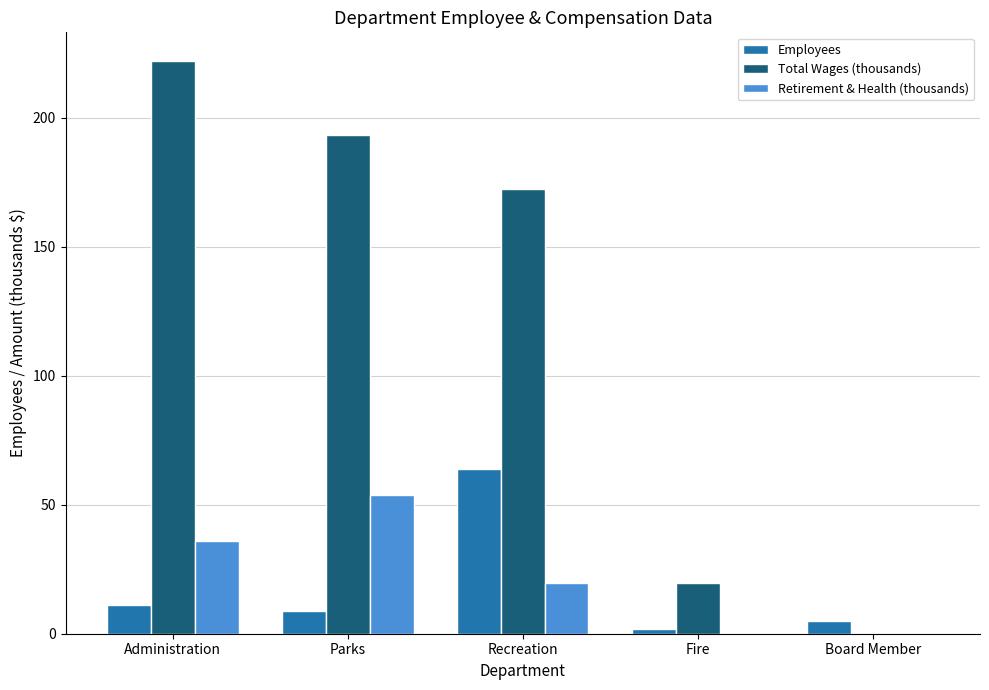

What is the sum of all Total Wages (thousands) values?

607.7